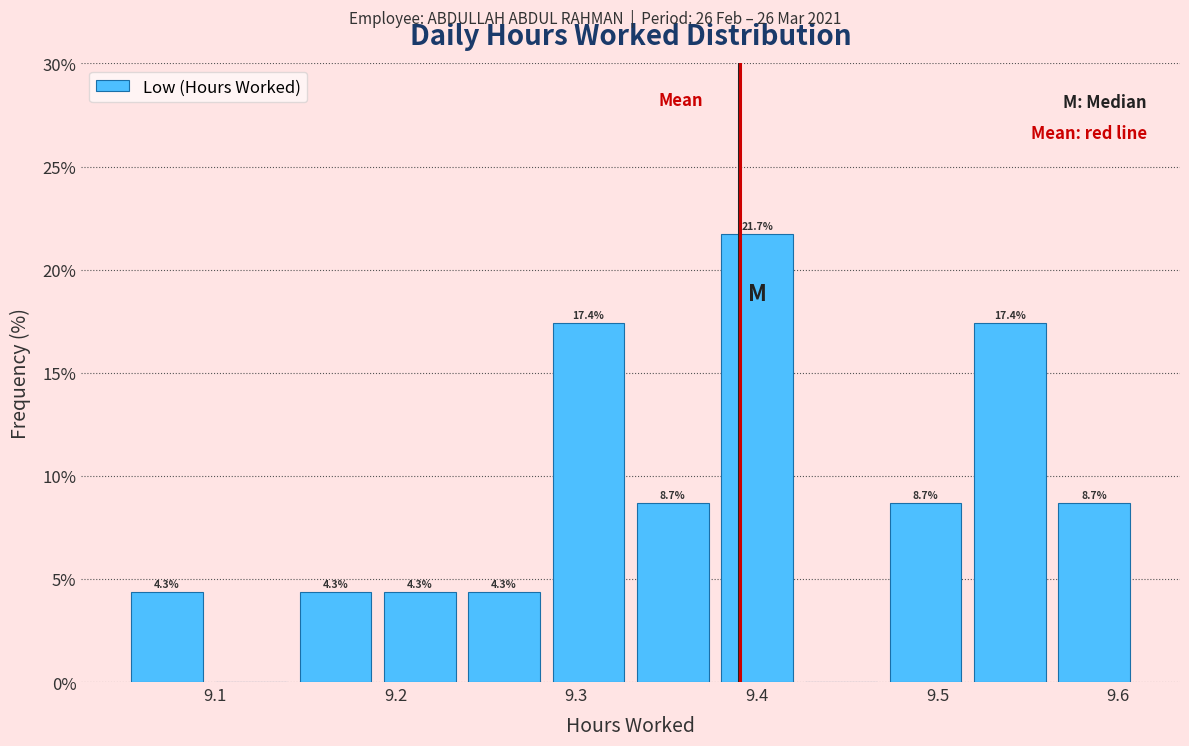

Over which range of the x-axis is the bar tallest?

9.38 to 9.42